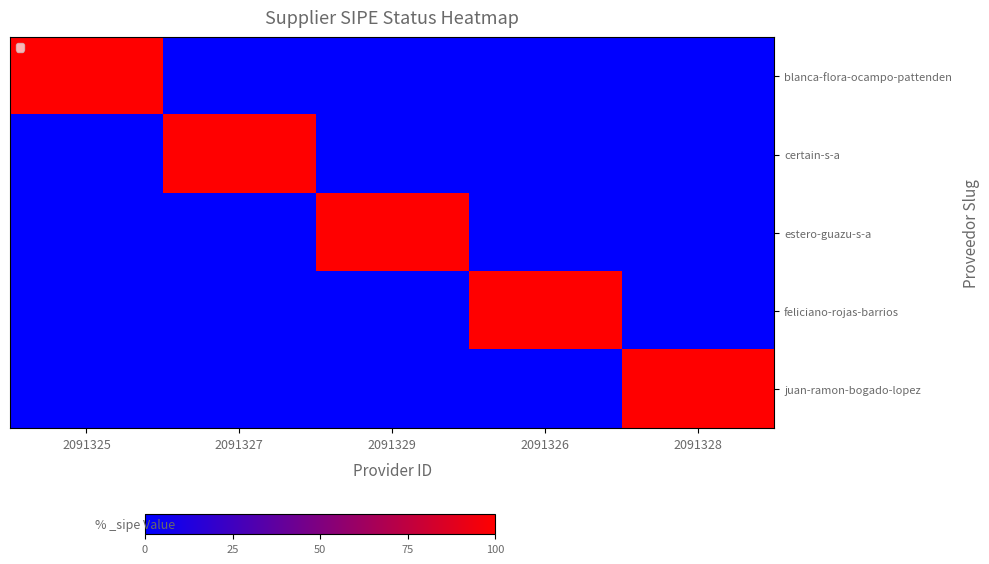

What is the total value across all series at 2091327?

1